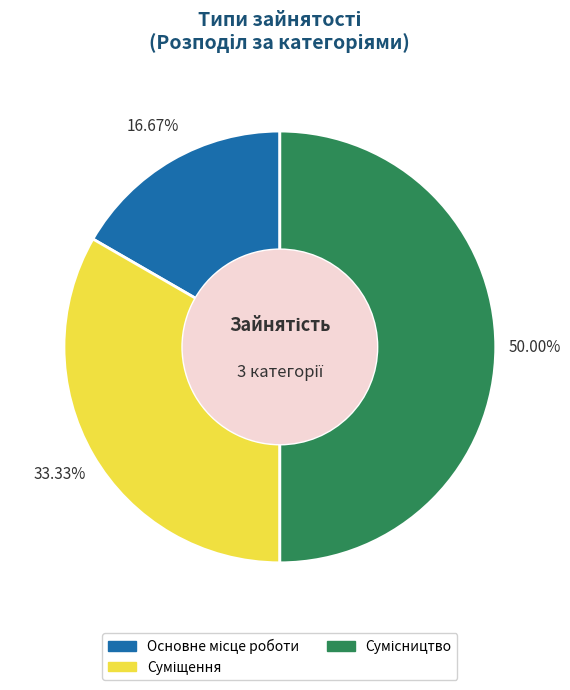

How many segments does this pie chart have?

3